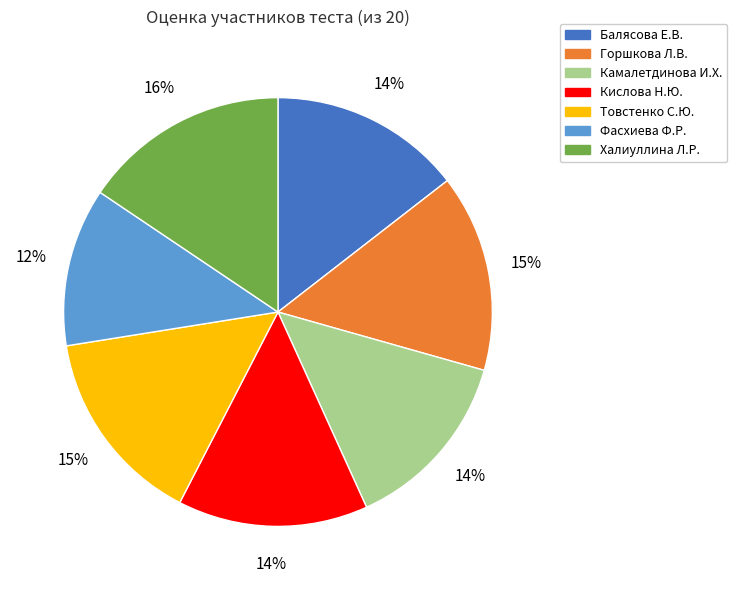

How many segments does this pie chart have?

7